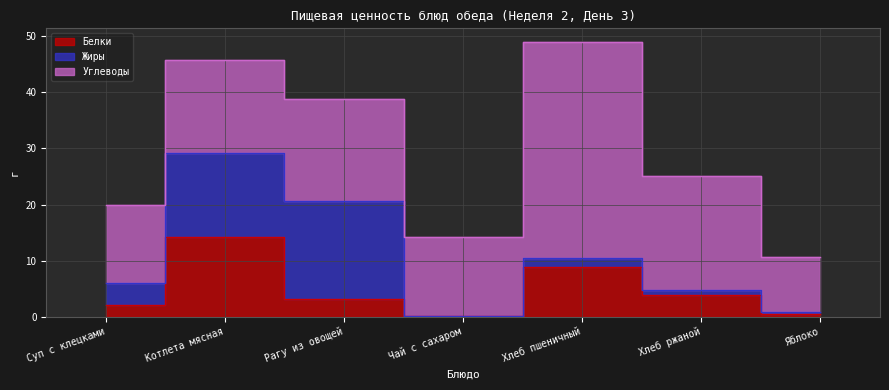

Rank the series at Чай с сахаром from lowest to highest value.

Жиры, Белки, Углеводы